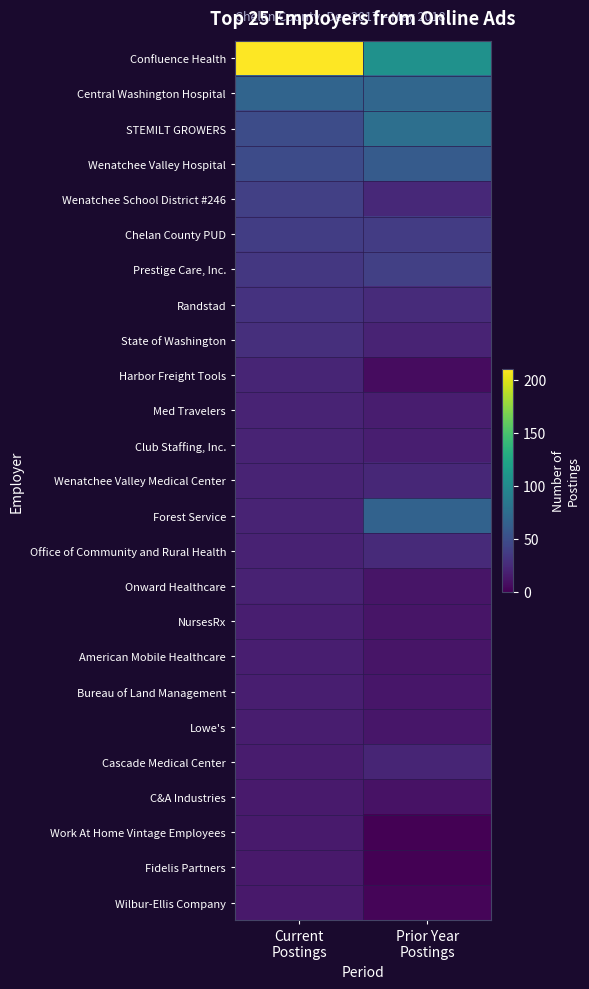

Rank the series by their maximum value, from highest to lowest.

Confluence Health, STEMILT GROWERS, Central Washington Hospital, Forest Service, Wenatchee Valley Hospital, Wenatchee School District #246, Prestige Care, Inc., Chelan County PUD, Randstad, State of Washington, Office of Community and Rural Health, Wenatchee Valley Medical Center, Harbor Freight Tools, Cascade Medical Center, Med Travelers, Club Staffing, Inc., Onward Healthcare, NursesRx, American Mobile Healthcare, Bureau of Land Management, Lowe's, C&A Industries, Work At Home Vintage Employees, Fidelis Partners, Wilbur-Ellis Company